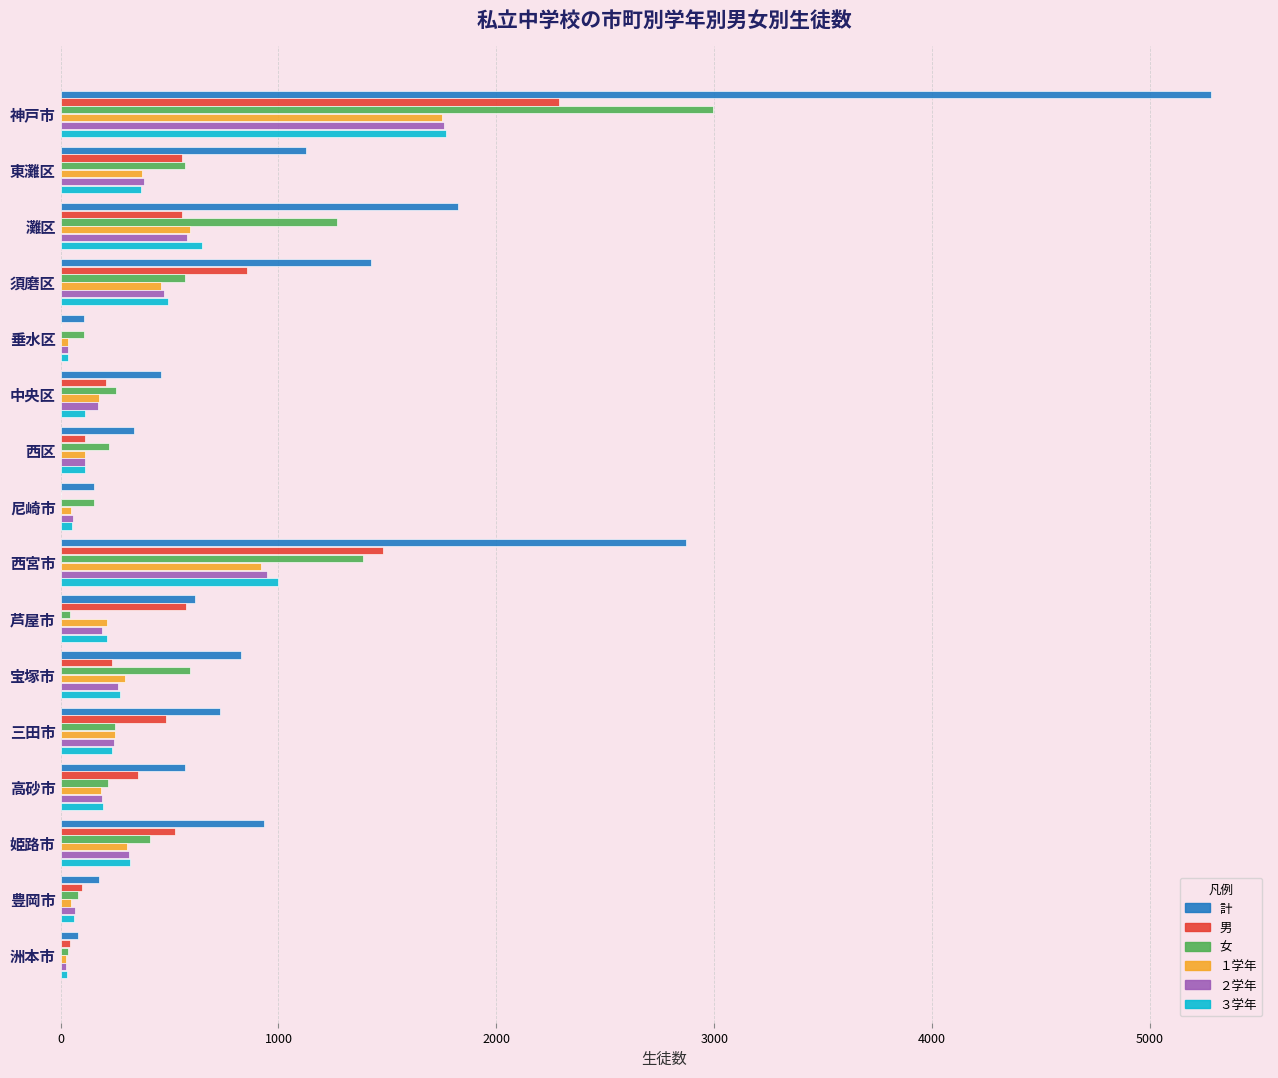

What is the total value across all series at 西宮市?

8604